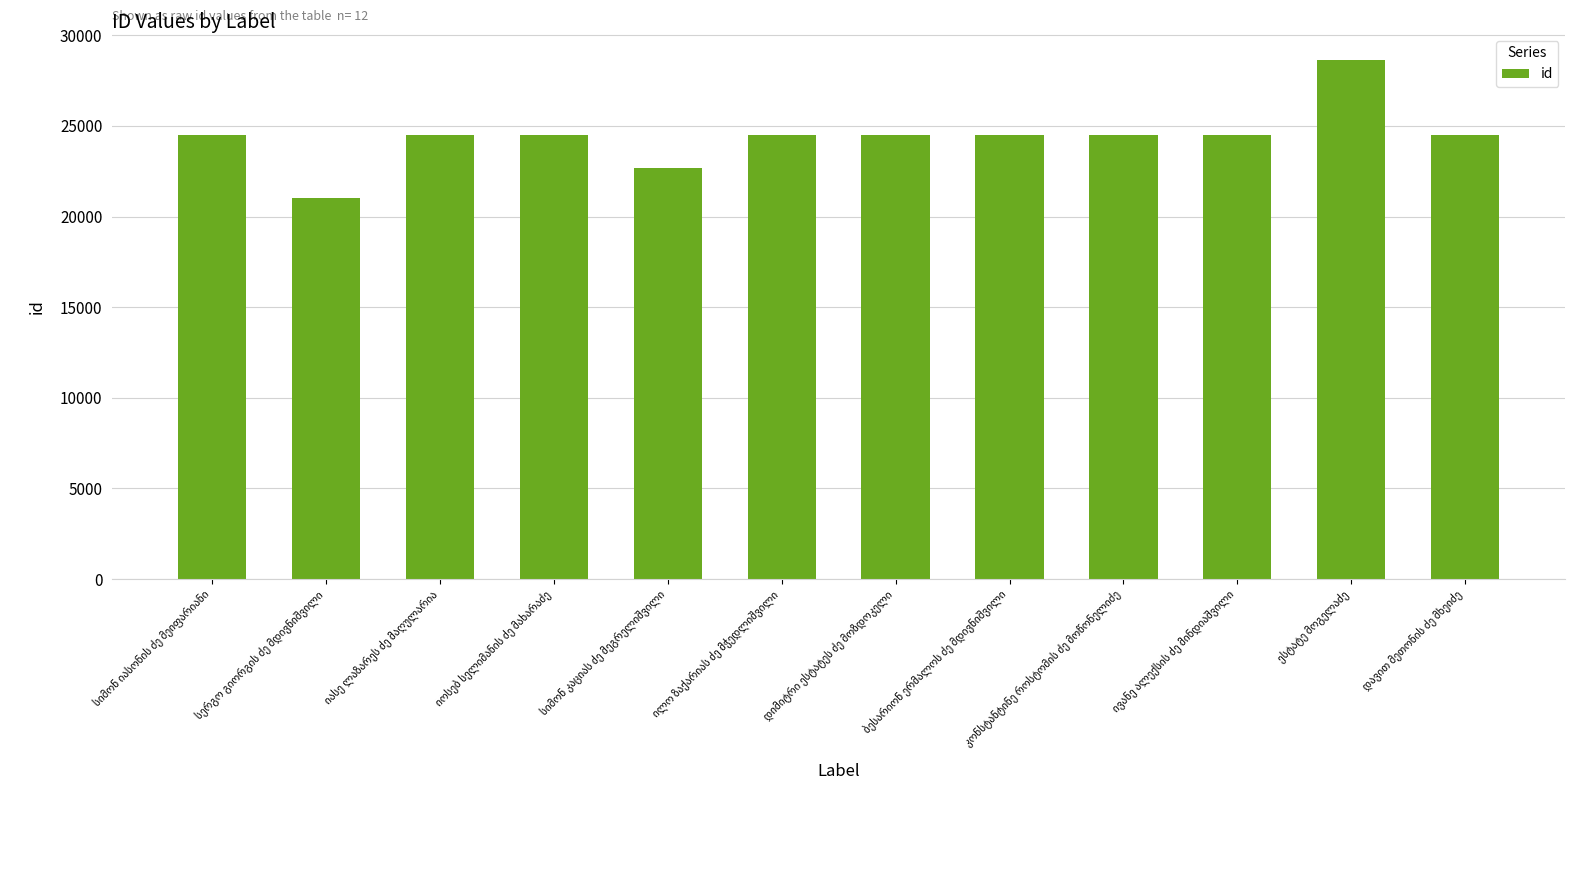

What is the value of the 10th bar from the left?

24514